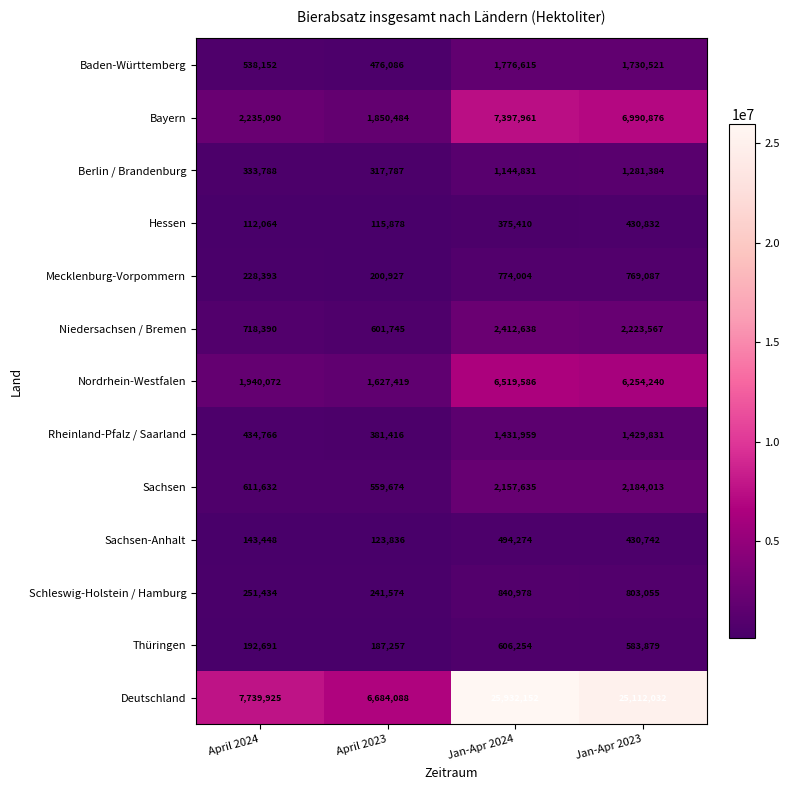

Read the Niedersachsen / Bremen value at April 2024.

718390